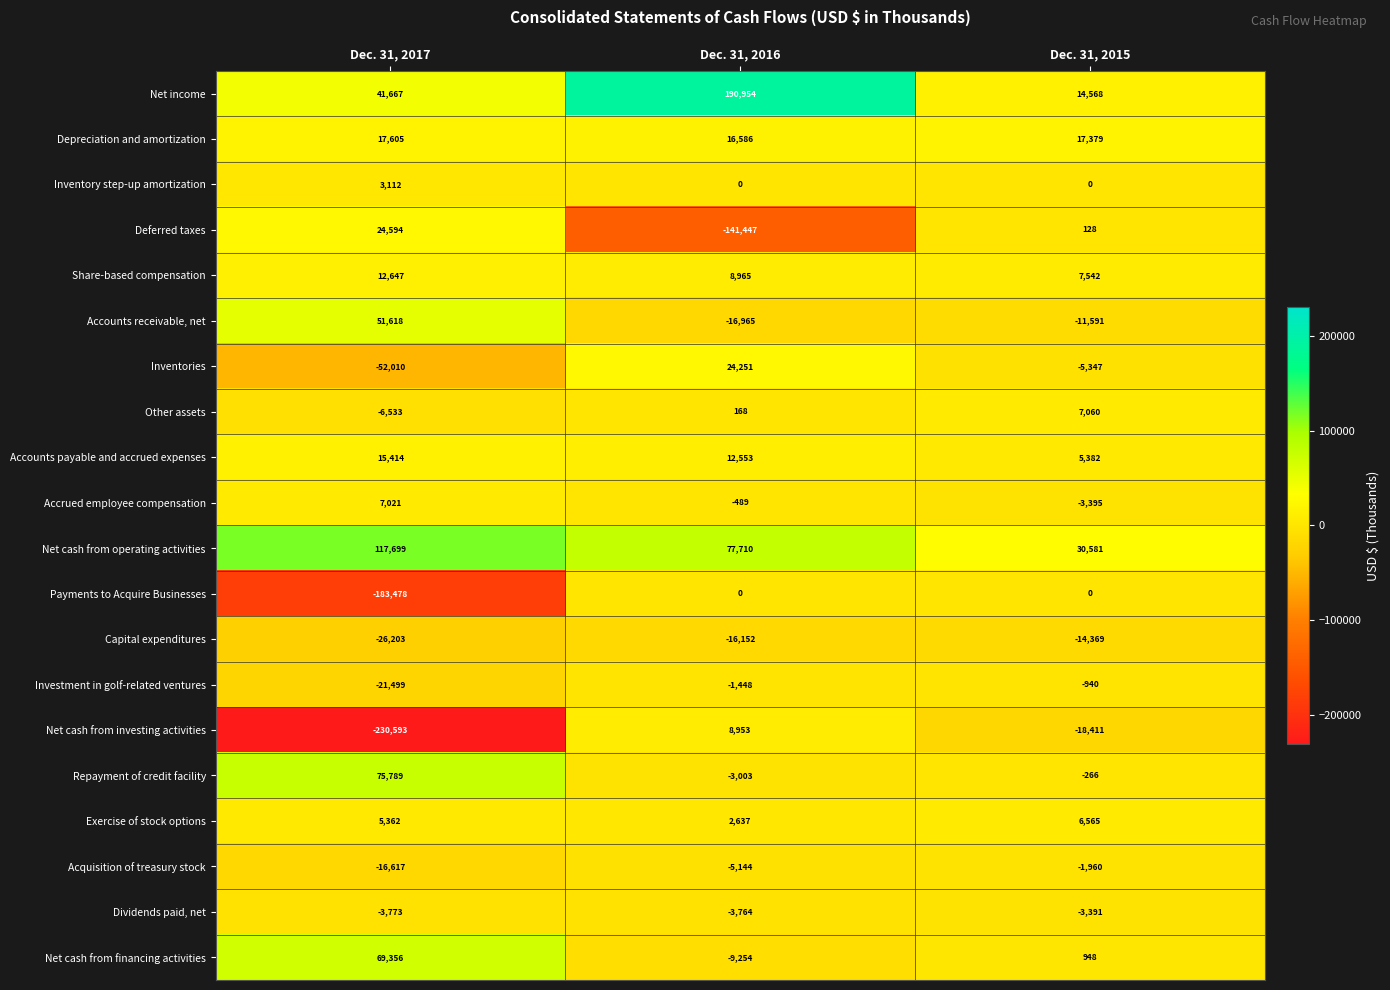

Read the Net cash from investing activities value at Dec. 31, 2015, to the nearest 10.

-18410